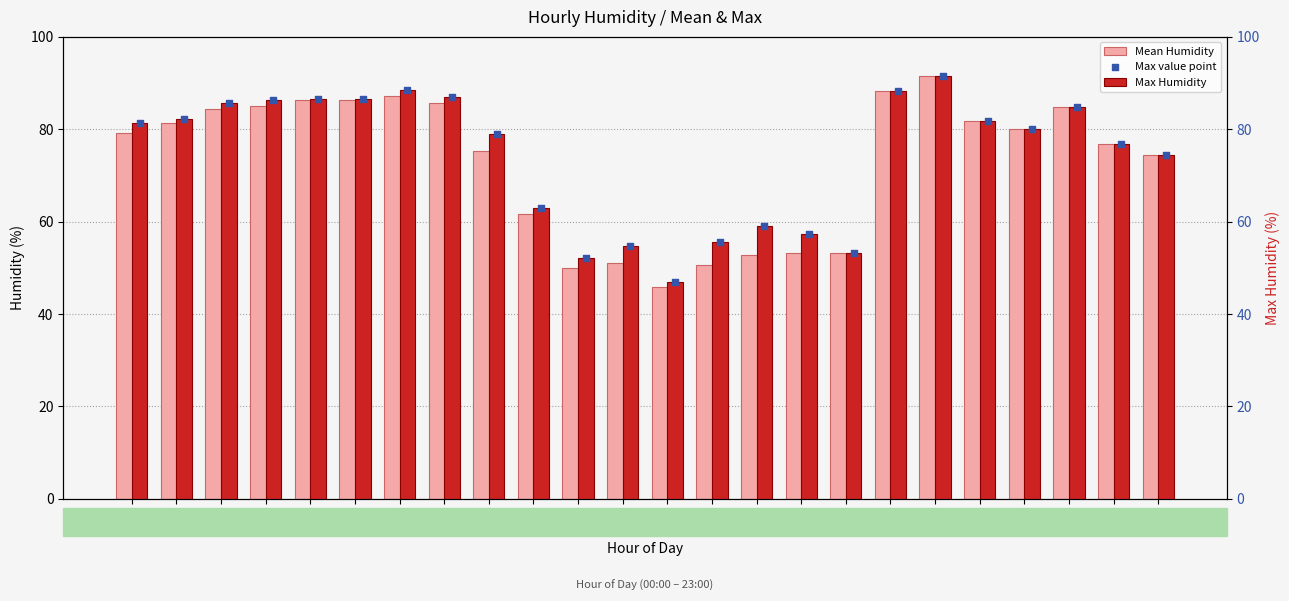

Which series contains the highest Y value?

Mean Humidity